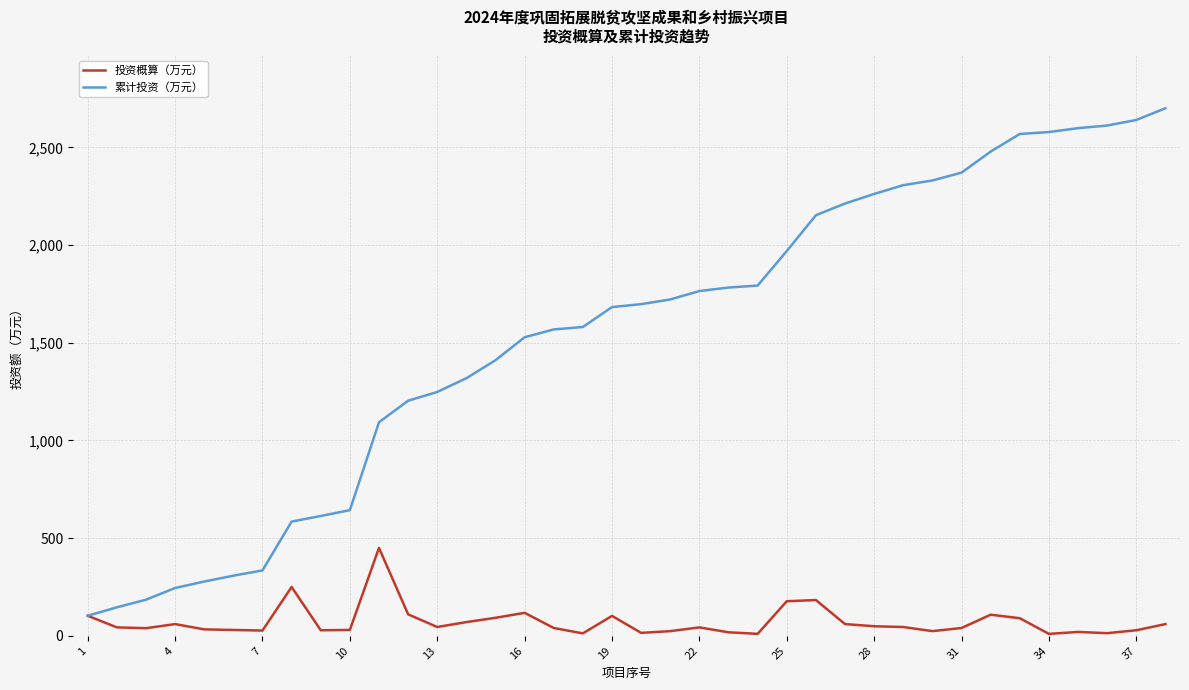

Rank the series by their average value, from lowest to highest.

投资概算（万元）, 累计投资（万元）